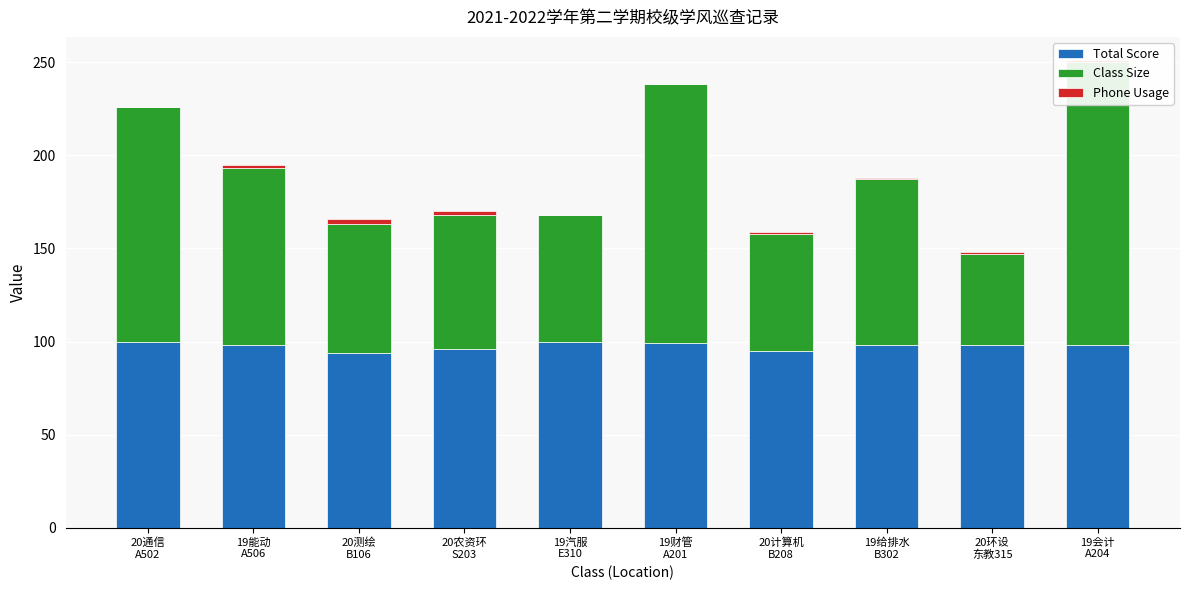

List the series in order of their peak value, highest first.

Class Size, Total Score, Phone Usage